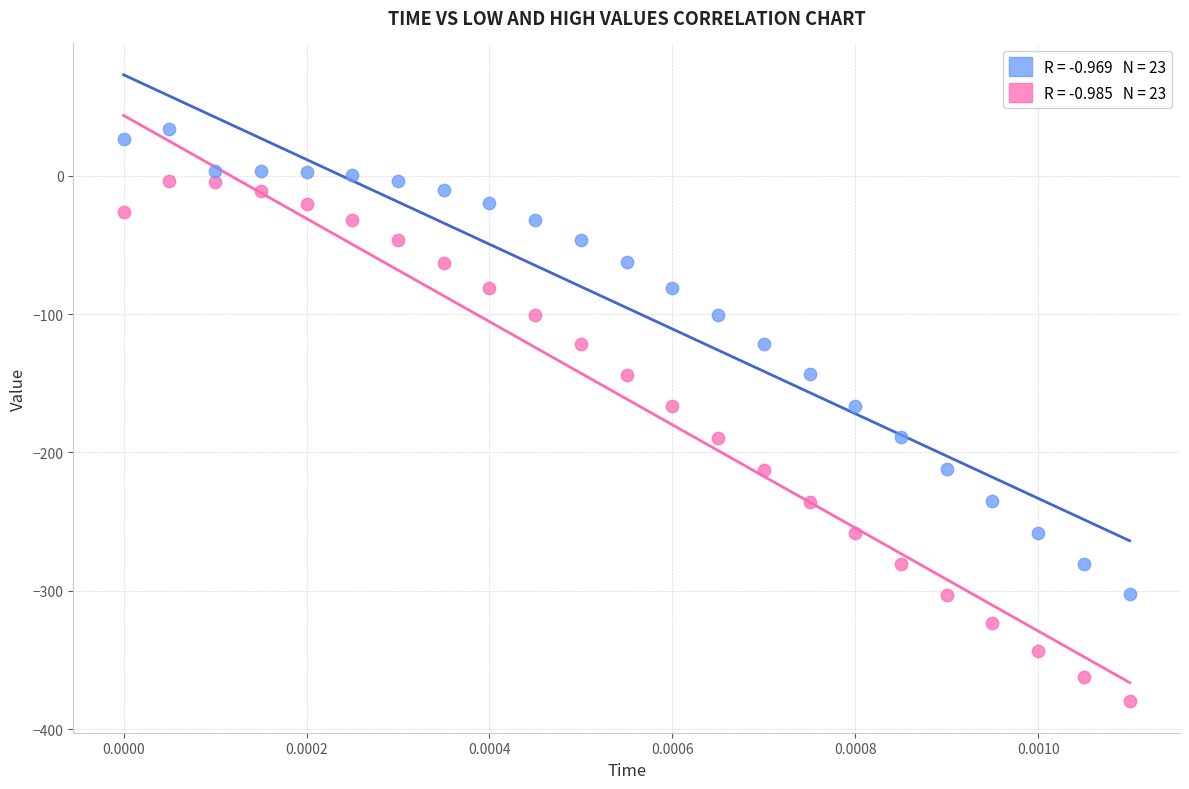

Across all data points, what is the range of Y values (max minus min)?

413.8